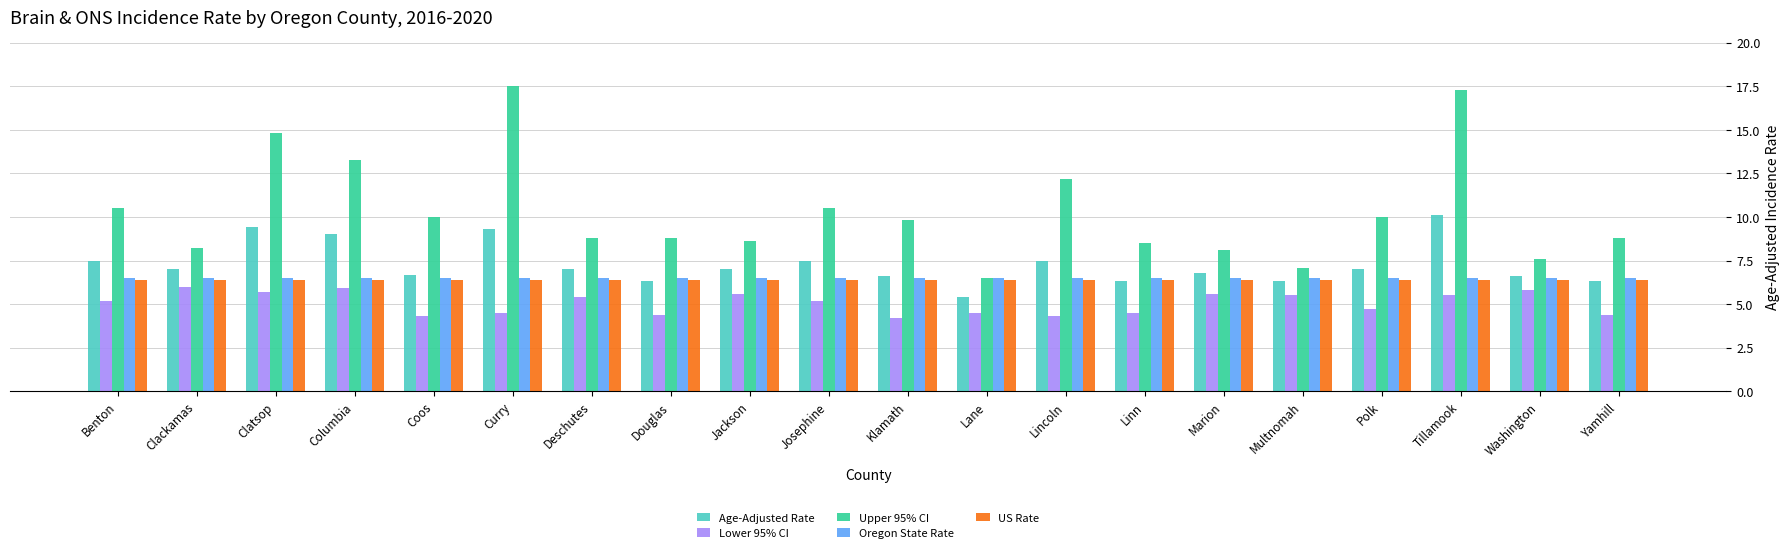

Which label corresponds to the largest value in the chart?

Curry